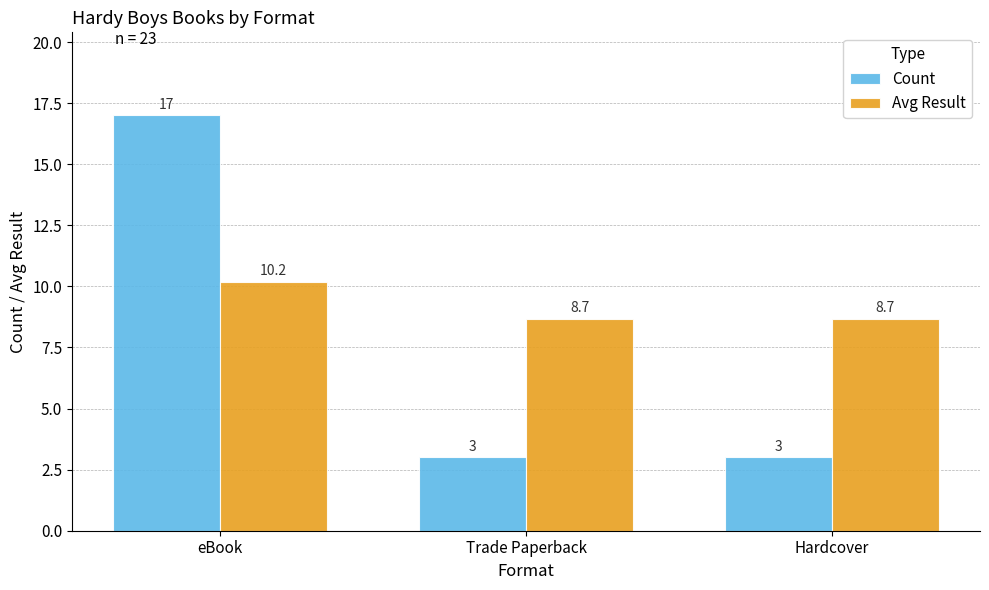

How many values in the Count series exceed 3?

1